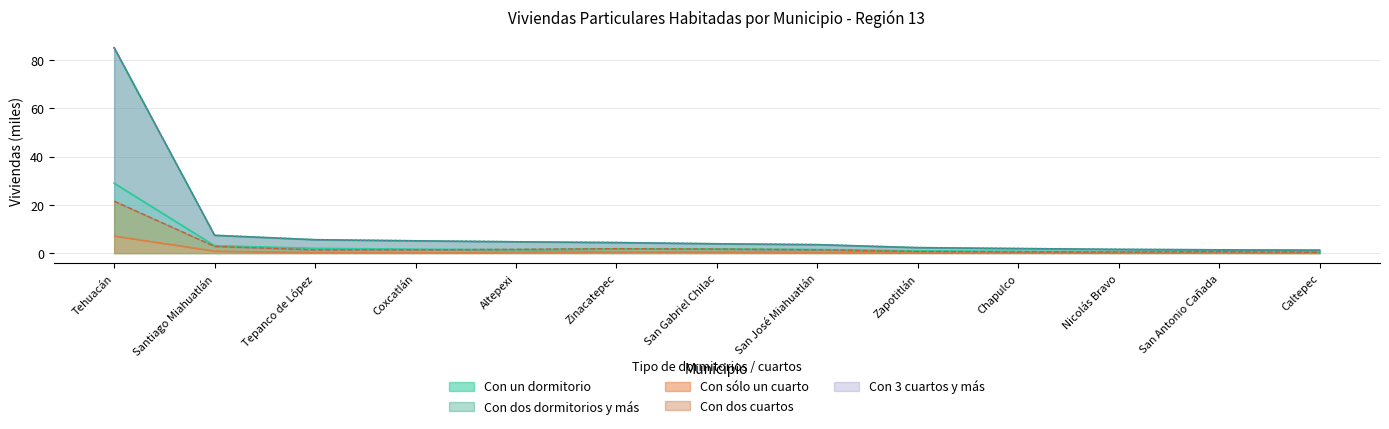

What is the difference between the maximum and minimum values in the Con dos cuartos series?

21.2